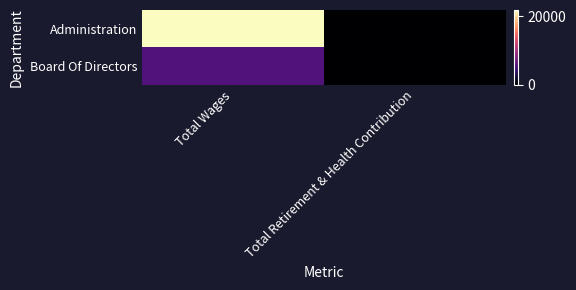

Which has a higher value, Total Wages or Total Retirement & Health Contribution?

Total Wages